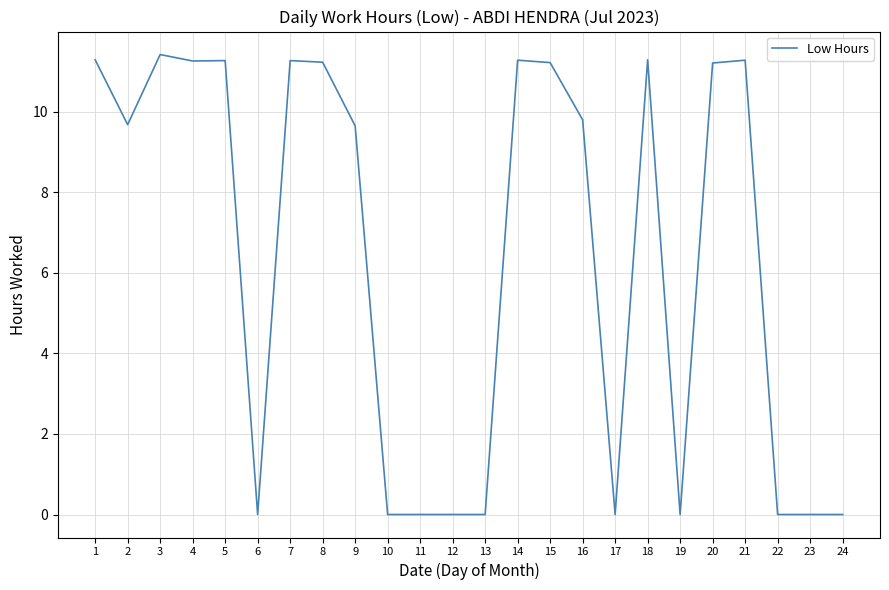

Where is the first local minimum?

2